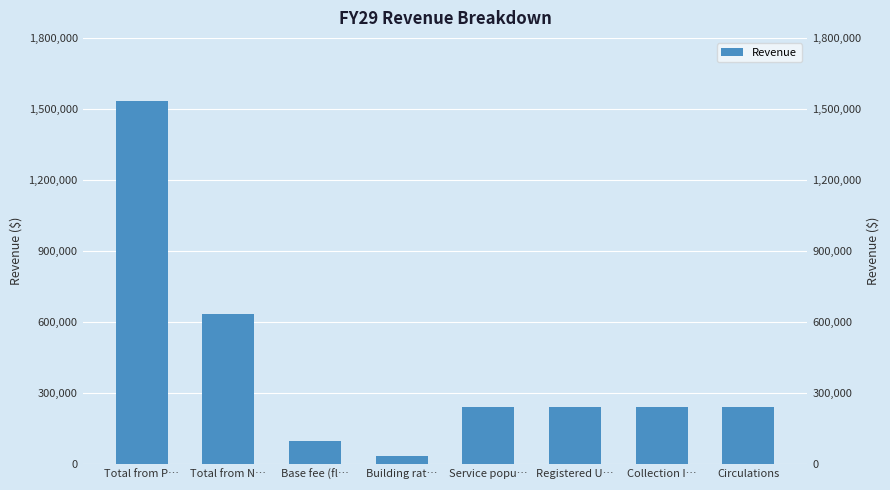

Reading left to right, list all the values displayed in this chart.

Total from P…=1531420.8	Total from N…=632855.2	Base fee (fl…=96000.0	Building rat…=34000.0	Service popu…=240355.2	Registered U…=240355.2	Collection I…=240355.2	Circulations=240355.2